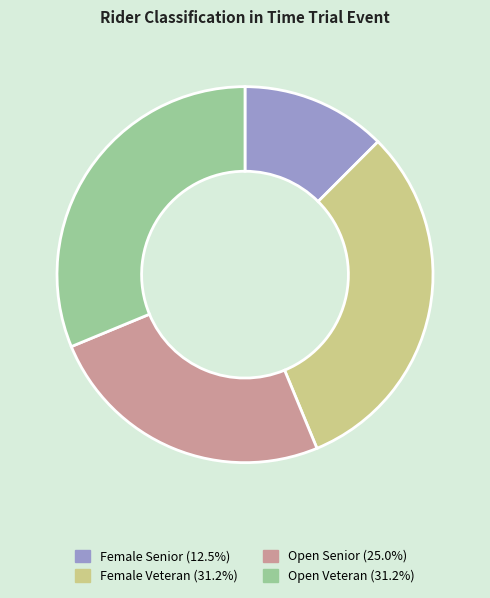

Is there a majority slice in this chart?

No